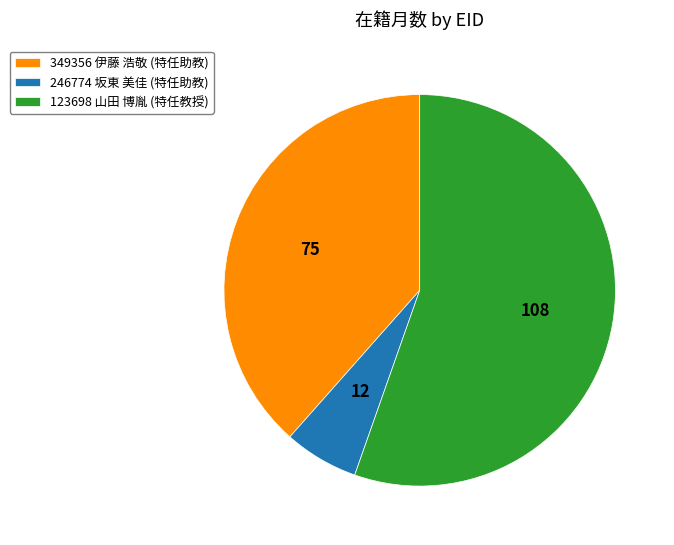

Is it true that 246774 坂東 美佳 is 6% of the pie?

True